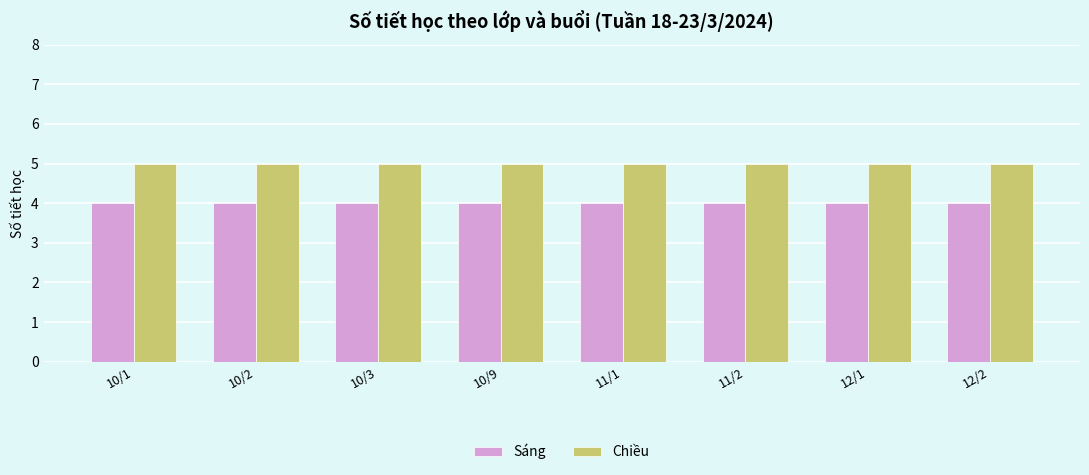

What is the value of the Chiều bar at the 8th from the left?

5